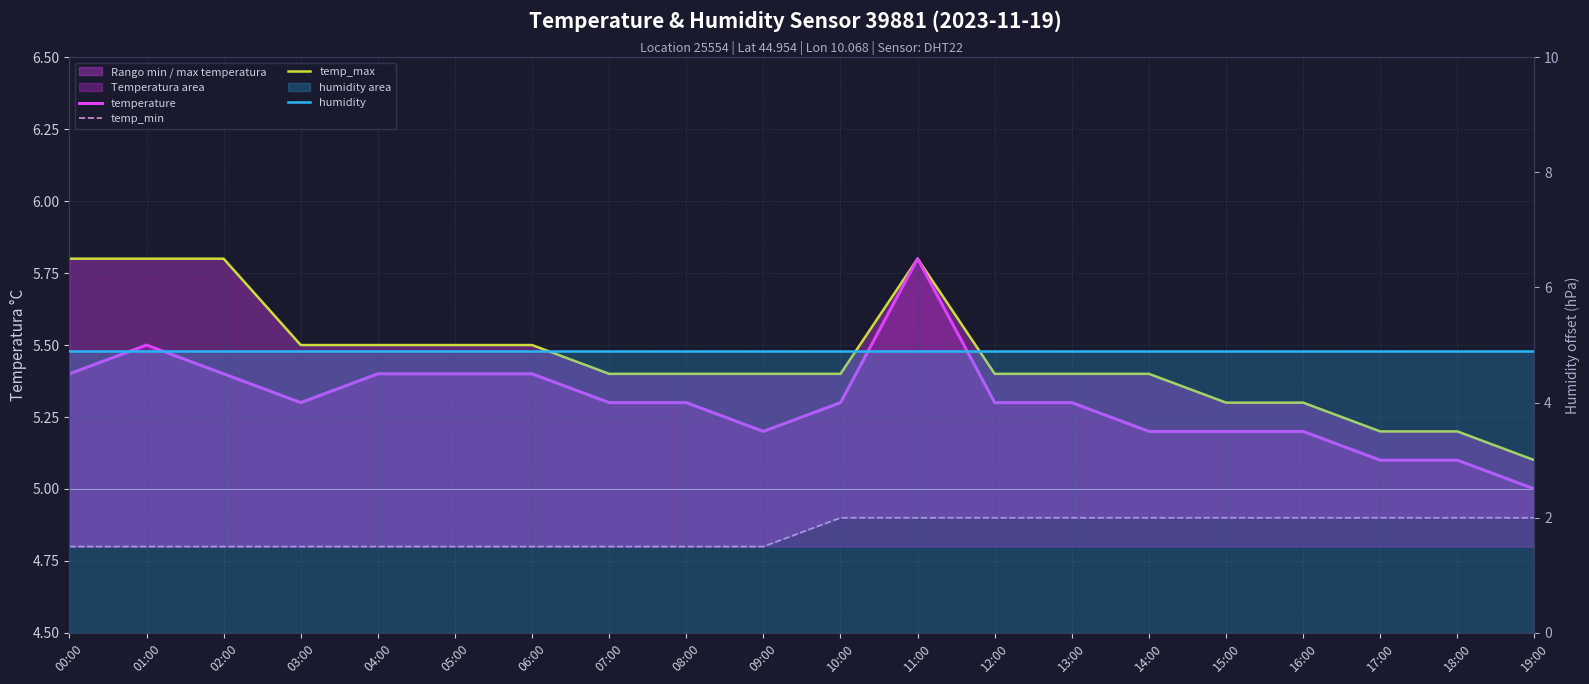

True or false: temp_max and temp_min intersect in this chart.

False